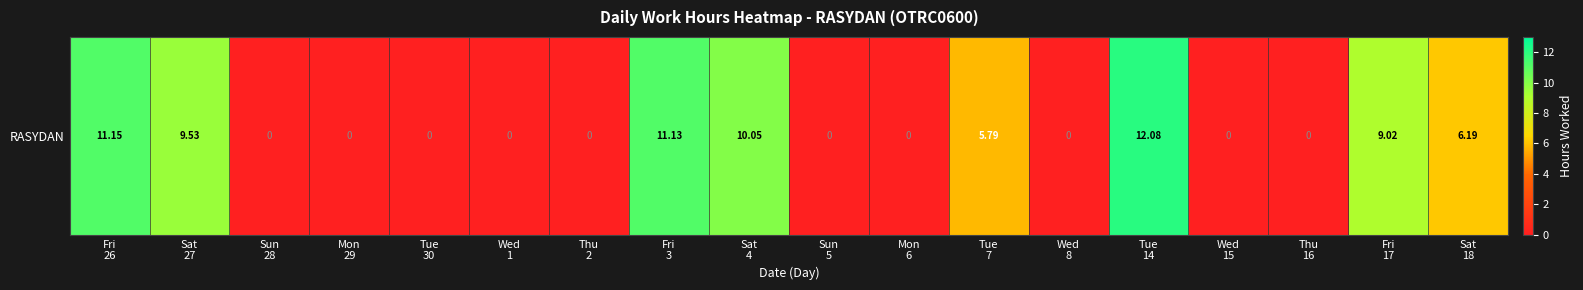

Reading left to right, what are all the values shown in this chart?

11.2	9.5	0.0	0.0	0.0	0.0	0.0	11.1	10.1	0.0	0.0	5.8	0.0	12.1	0.0	0.0	9.0	6.2